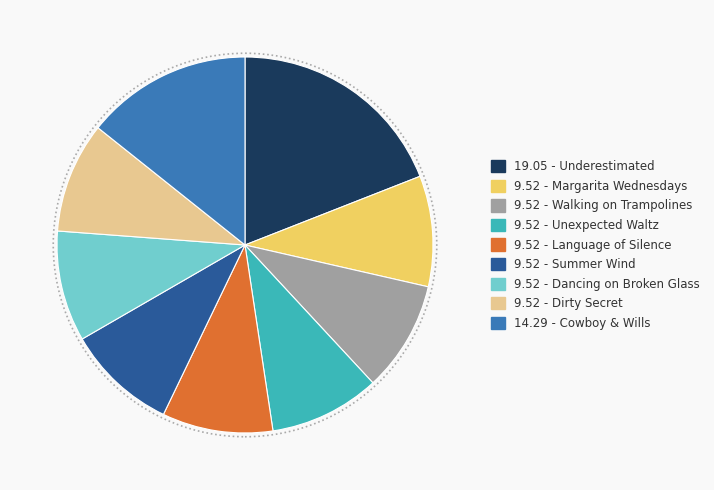

Is there a majority slice in this chart?

No